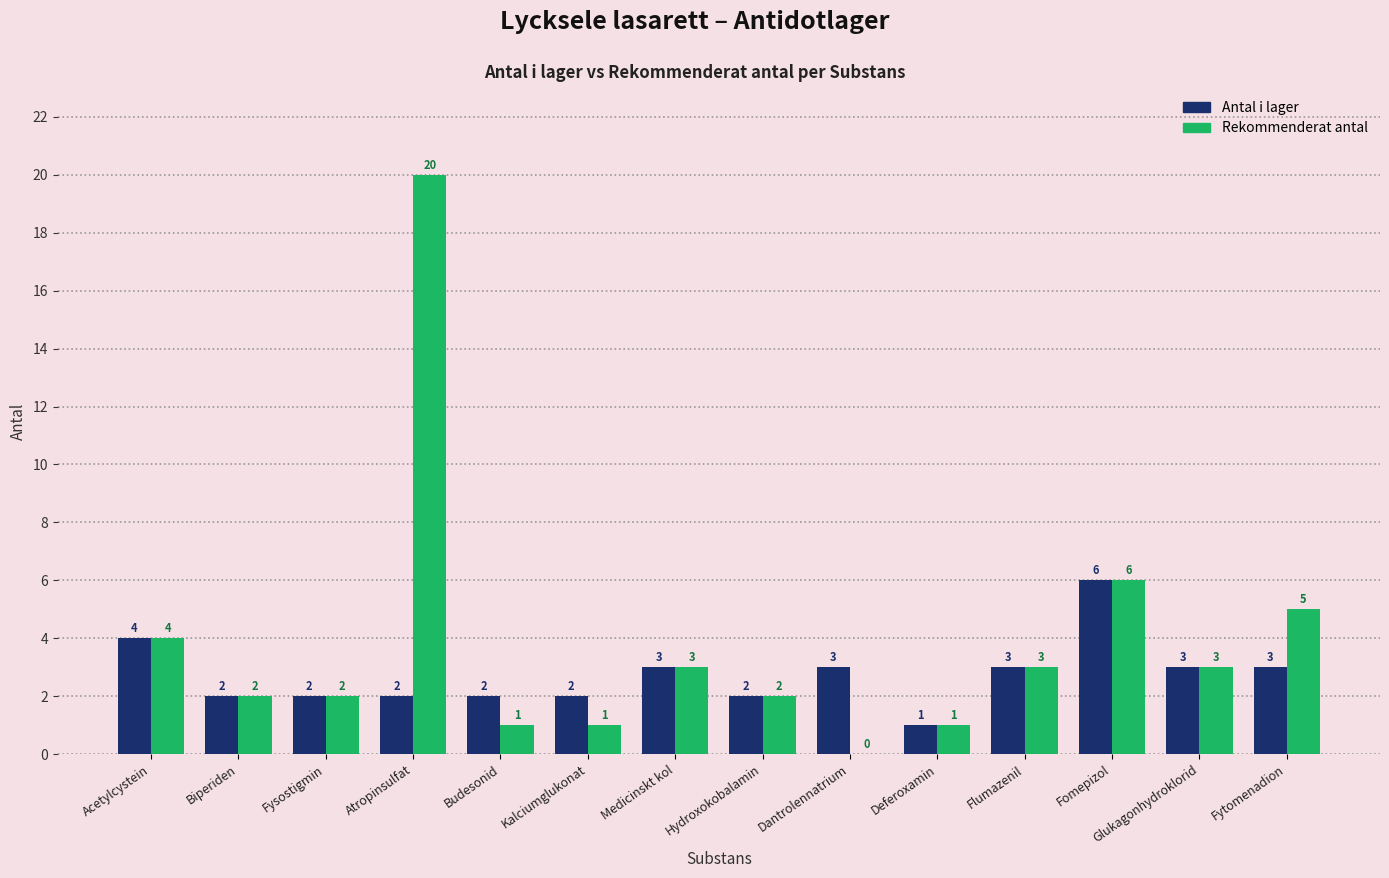

What is the maximum value shown in the chart?

20